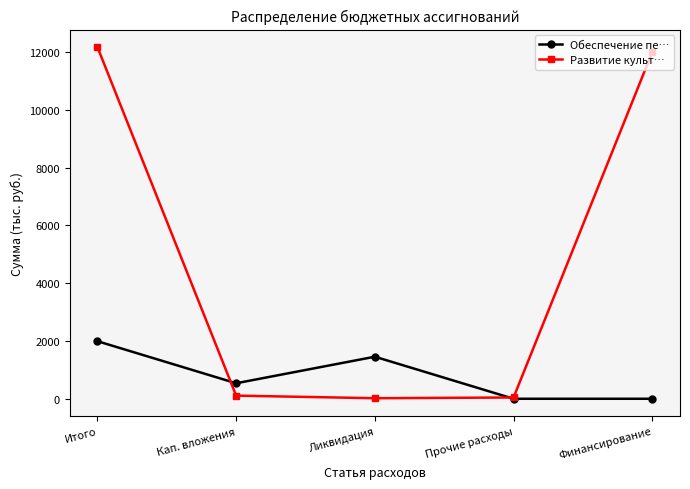

In Обеспечение пе…, how many points are higher than both neighbors (excluding endpoints)?

1